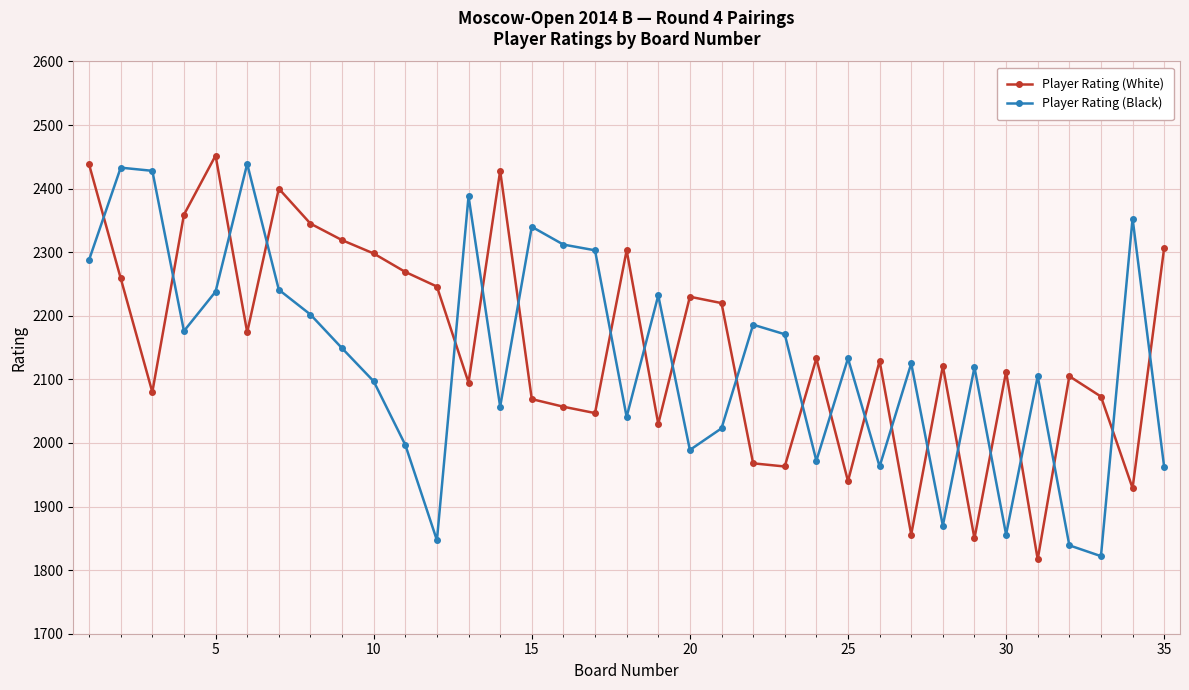

What is the value of the Player Rating (Black) point at the 13th from the left?

2388